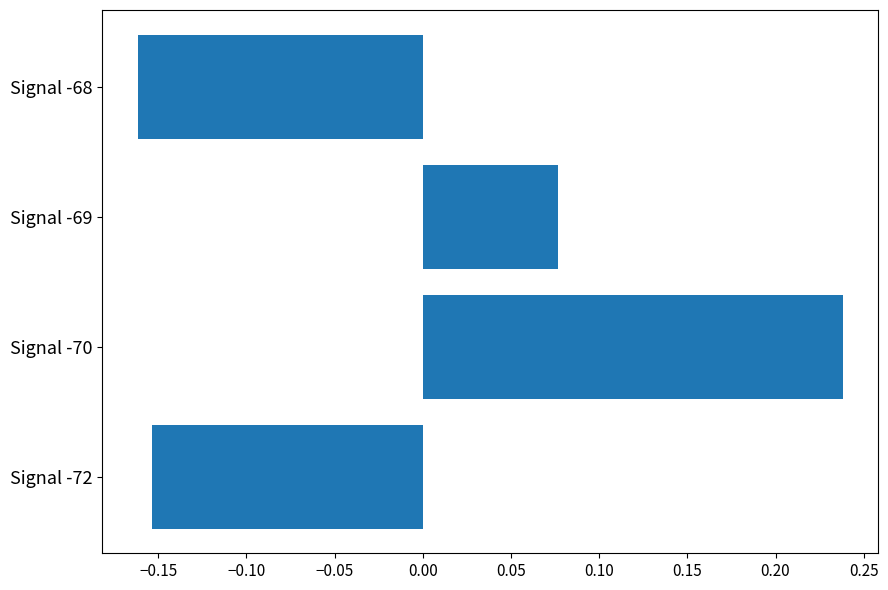

At which label is the value closest to 0?

Signal -69